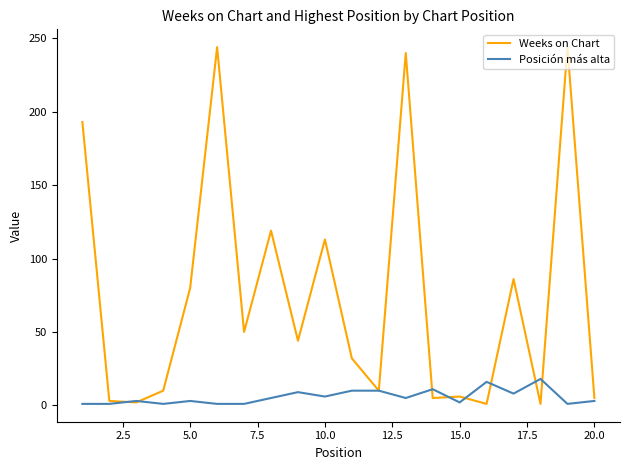

What is the highest value of the Posición más alta series?

18